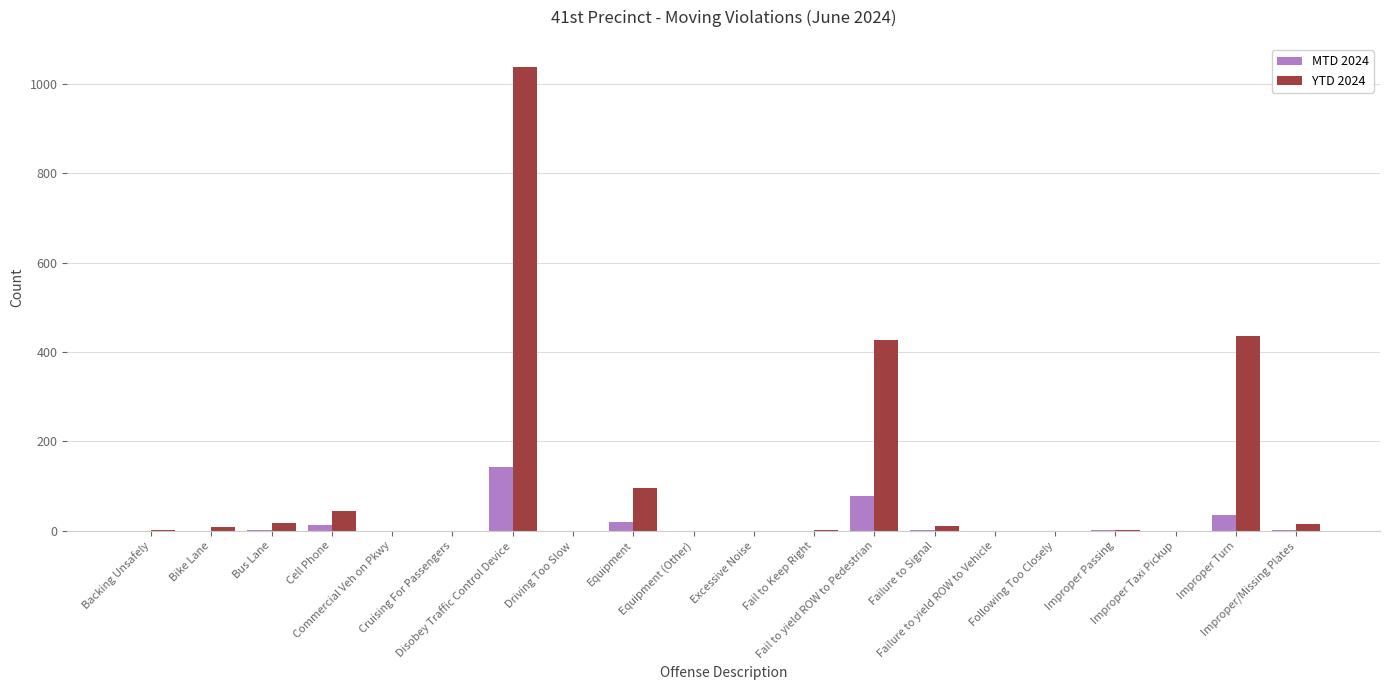

Is the value of YTD 2024 at Improper Turn greater than the value of MTD 2024 at Failure to yield ROW to Vehicle?

Yes